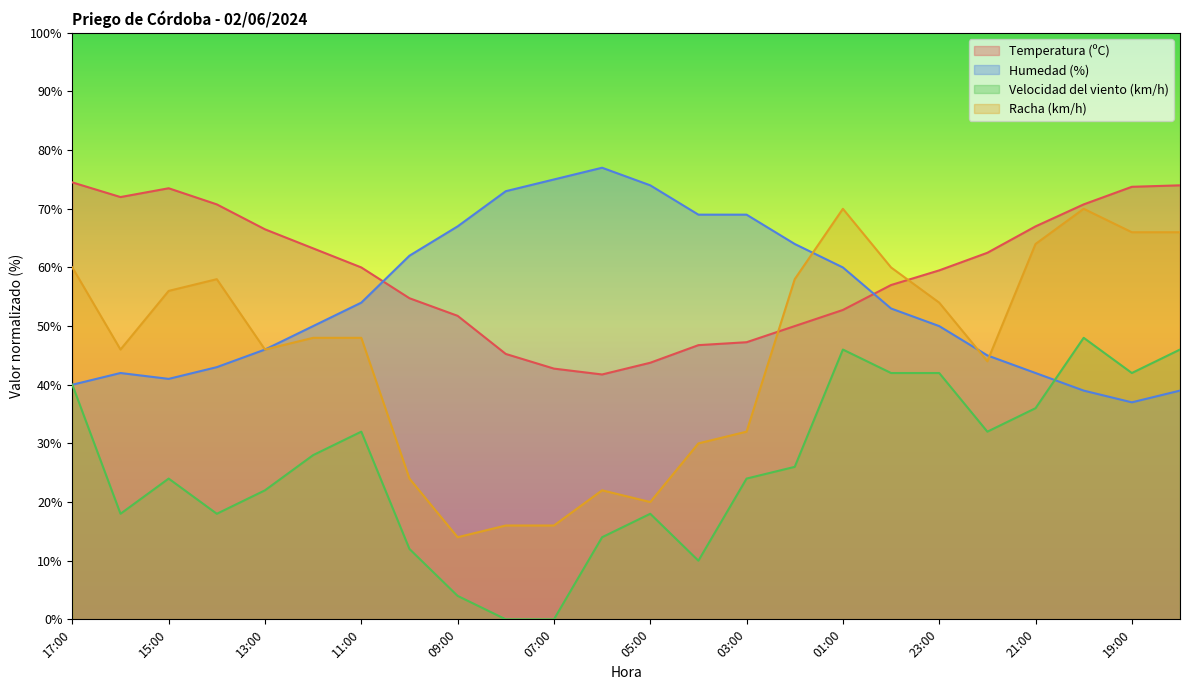

What is the value of the Velocidad del viento (km/h) point at the 18th from the left?

42.0